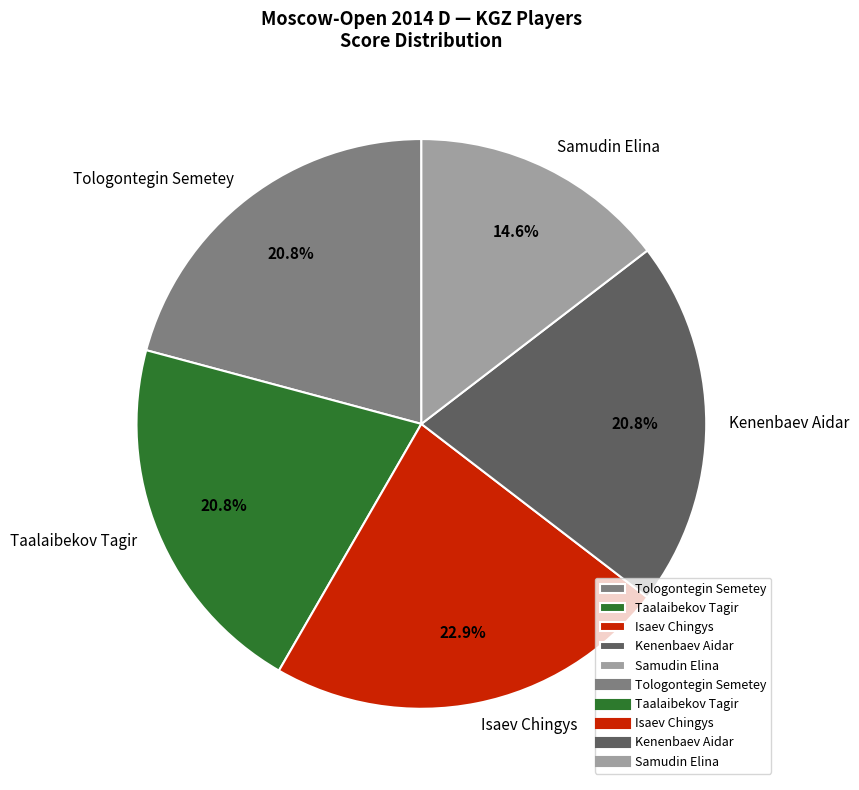

Which has a higher value, Kenenbaev Aidar or Isaev Chingys?

Isaev Chingys